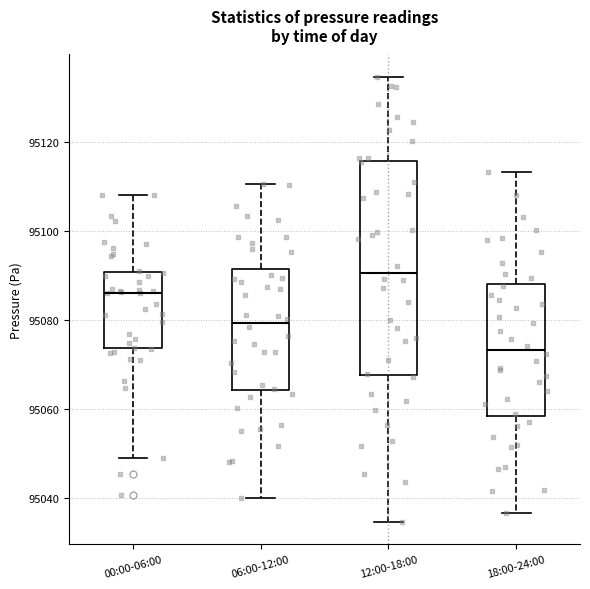

Reading left to right, transcribe this box plot: for each box, give where its median line is, the range the box spans, and where its two whiskers end, as read against the y-axis. The values are not printed on the chart, so give them approximately, as read against the axis.

00:00-06:00: median 95086, box 95074 to 95090, whiskers 95050 to 95108
06:00-12:00: median 95080, box 95064 to 95092, whiskers 95040 to 95110
12:00-18:00: median 95090, box 95068 to 95116, whiskers 95034 to 95134
18:00-24:00: median 95074, box 95058 to 95088, whiskers 95036 to 95114